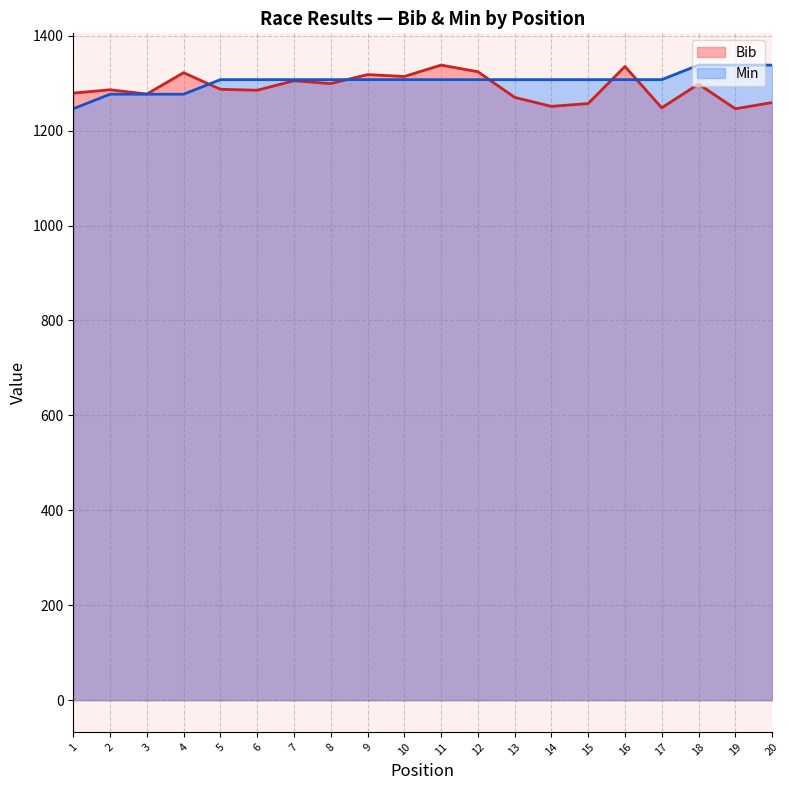

At which label does Min first exceed 1307?

5